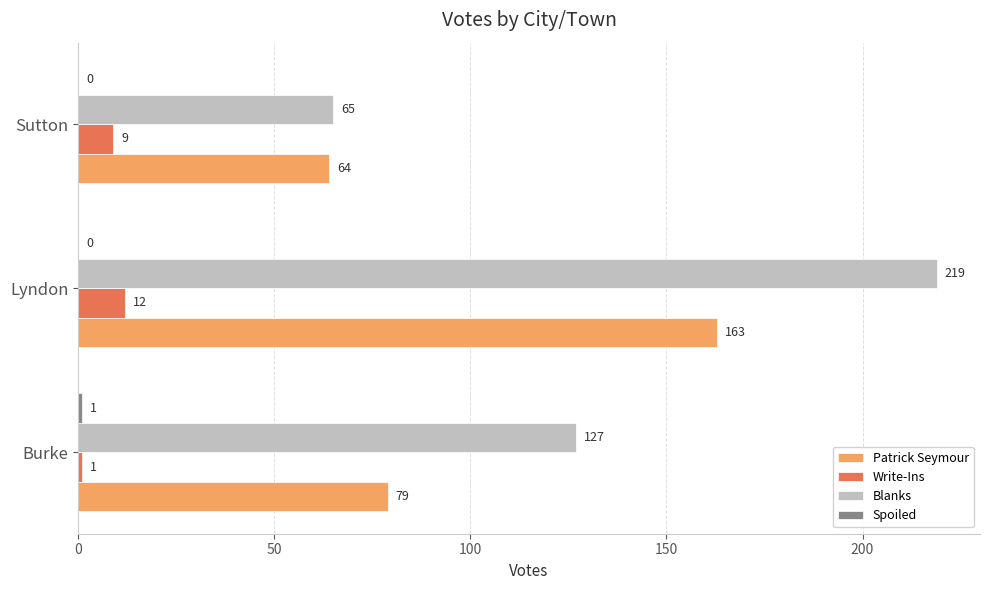

What is the sum of all Patrick Seymour values?

306